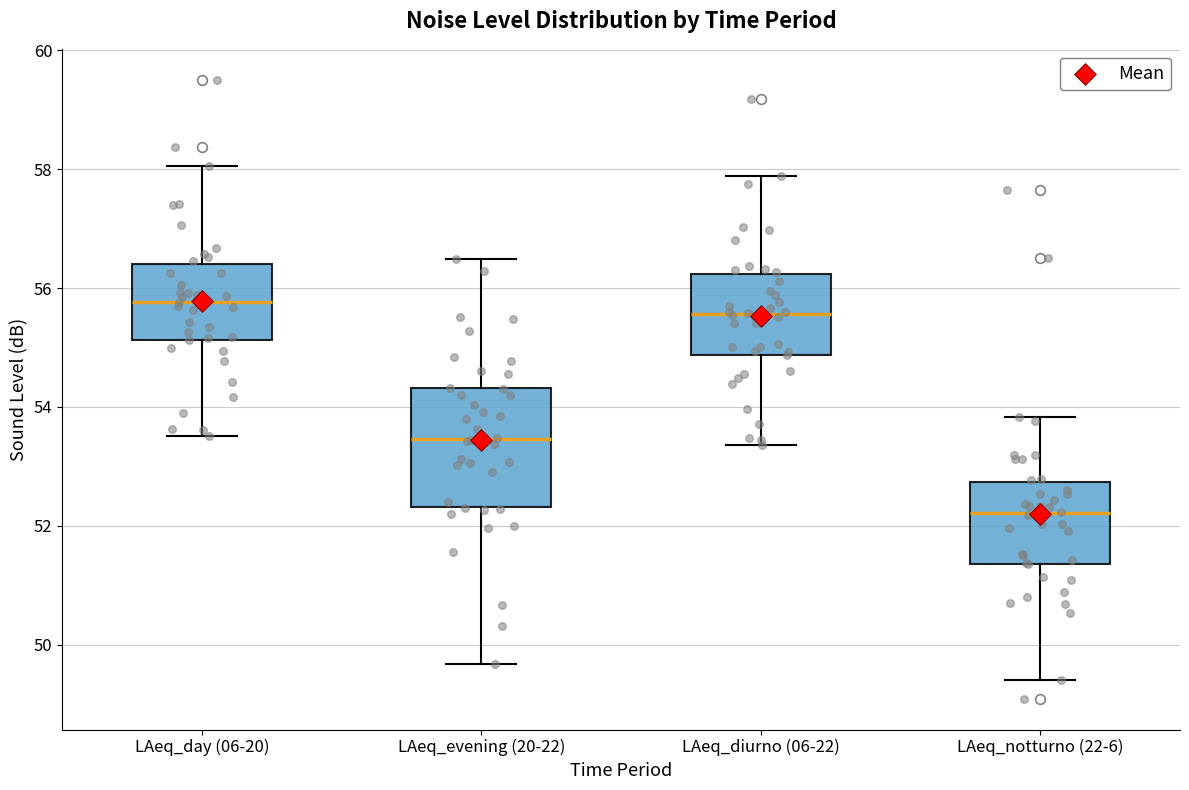

Comparing the boxes themselves (not the whiskers), which one is the tallest?

LAeq_evening (20-22)